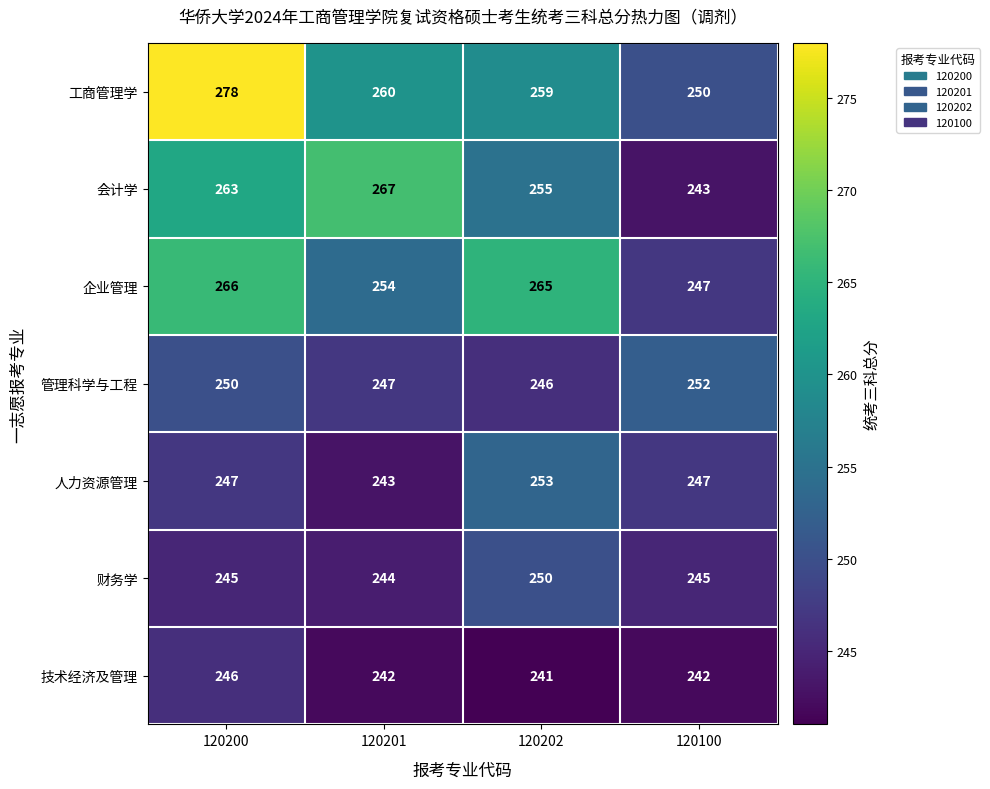

What is the difference between the maximum and minimum values in the 管理科学与工程 series?

6